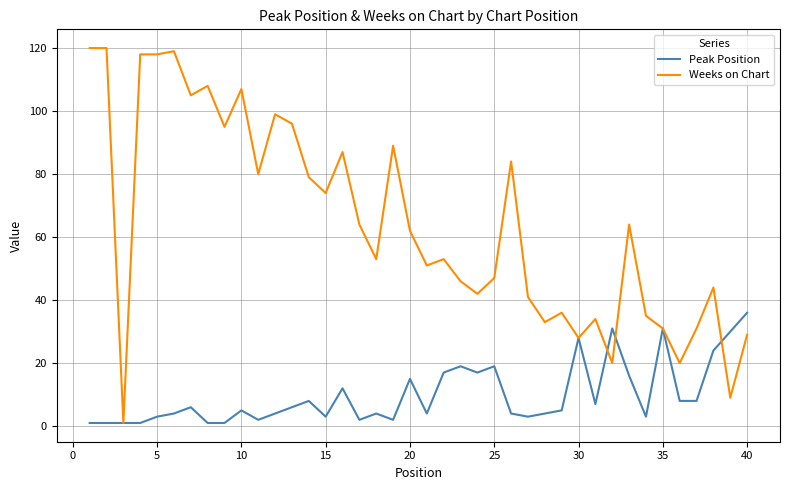

List the series in order of their overall mean, lowest first.

Peak Position, Weeks on Chart